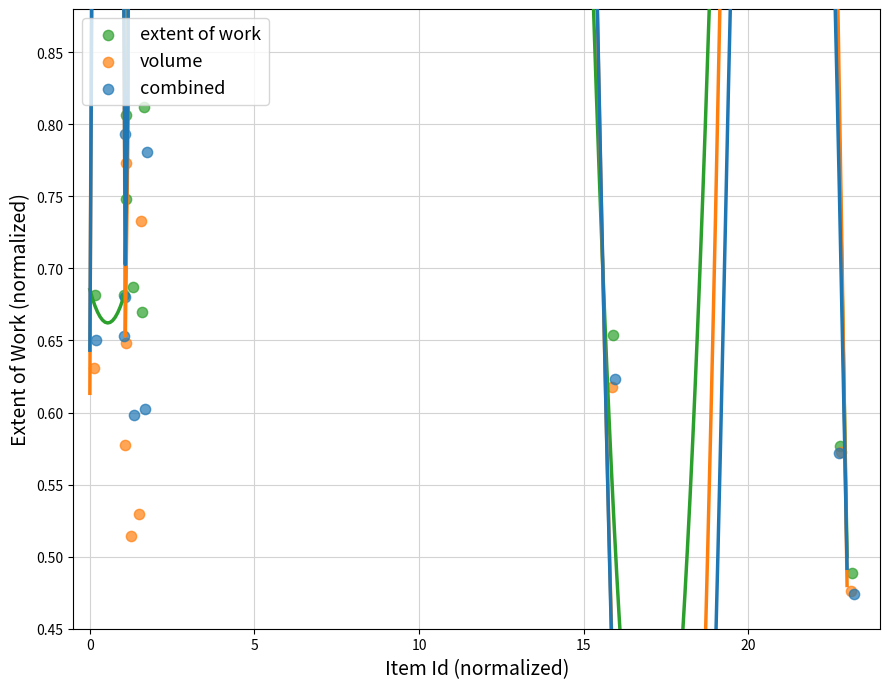

Which series contains the highest Y value?

extent of work